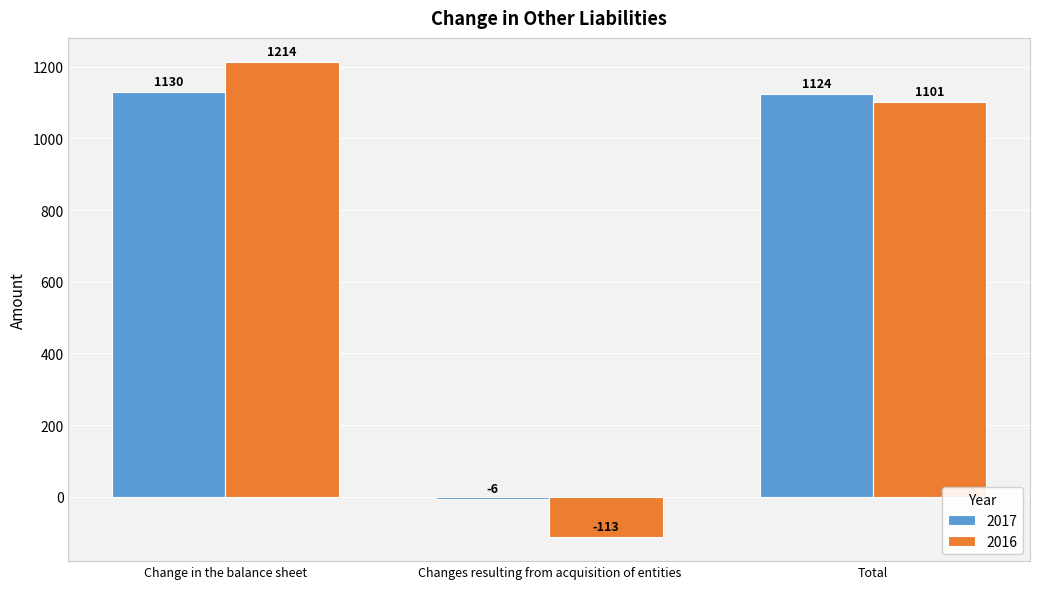

At which label does 2016 reach its minimum?

Changes resulting from acquisition of entities